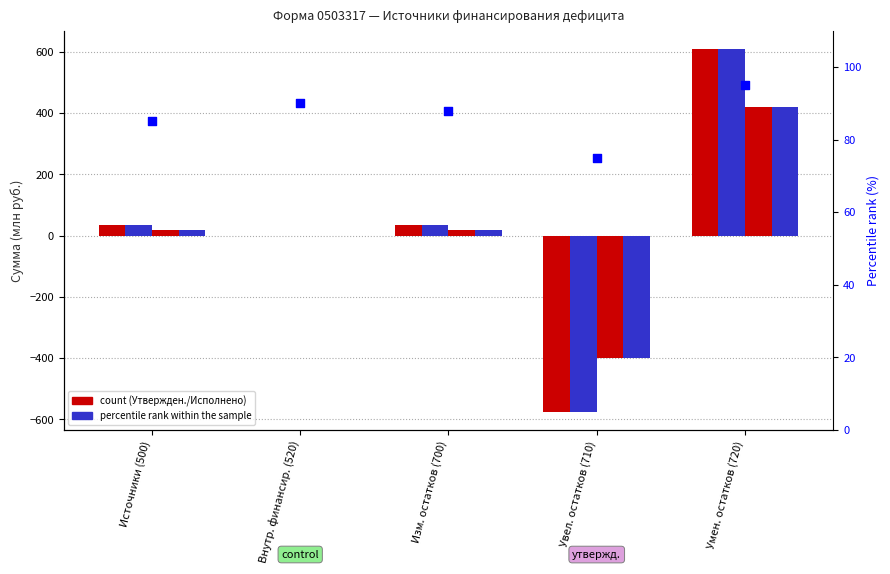

At which category is the sum across all series the highest?

Умен. остатков (720)